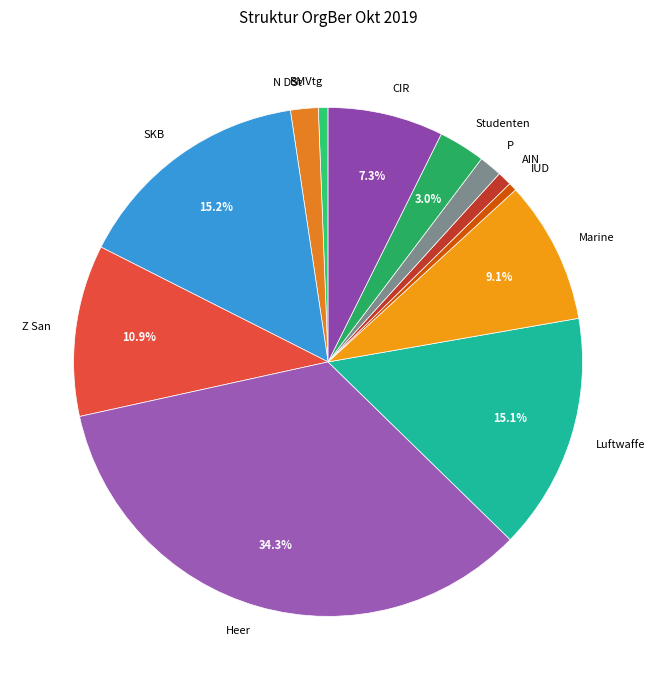

Between SKB and Z San, which is larger?

SKB